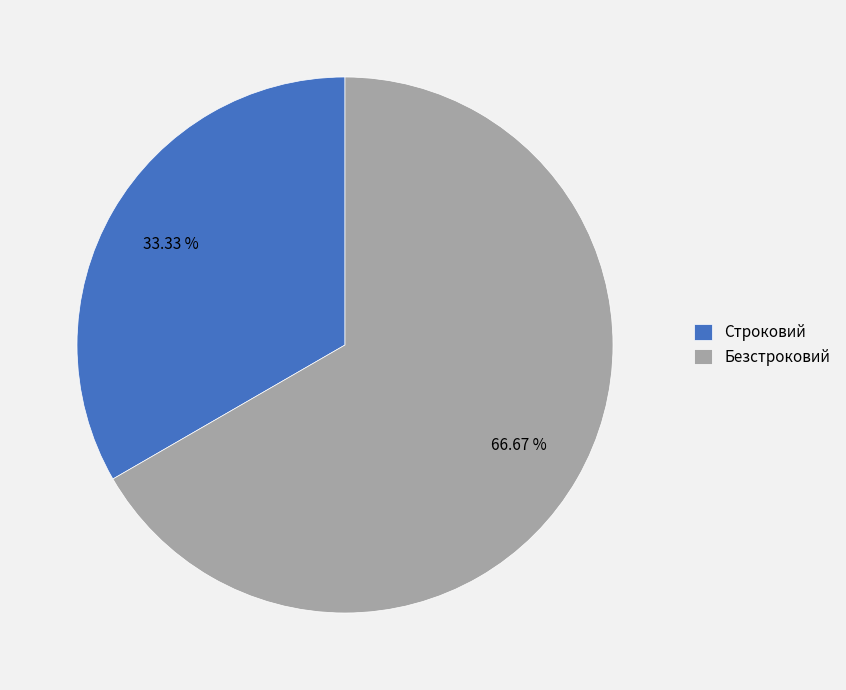

Approximately how many times larger is the value at Строковий compared to Безстроковий?

0.5